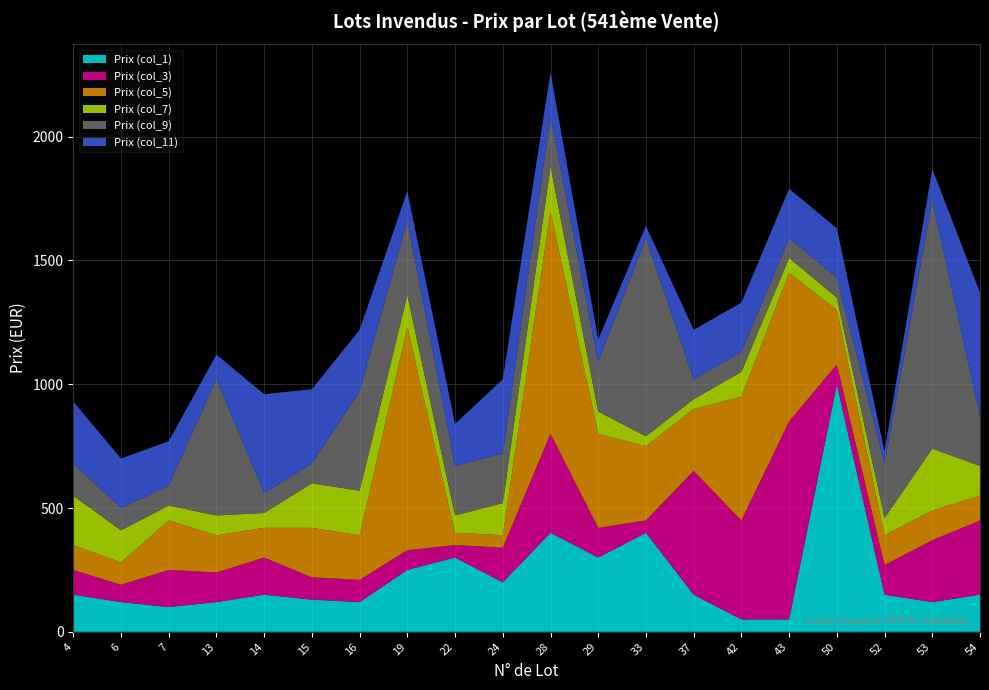

What is the total value across all series at 13?

1120